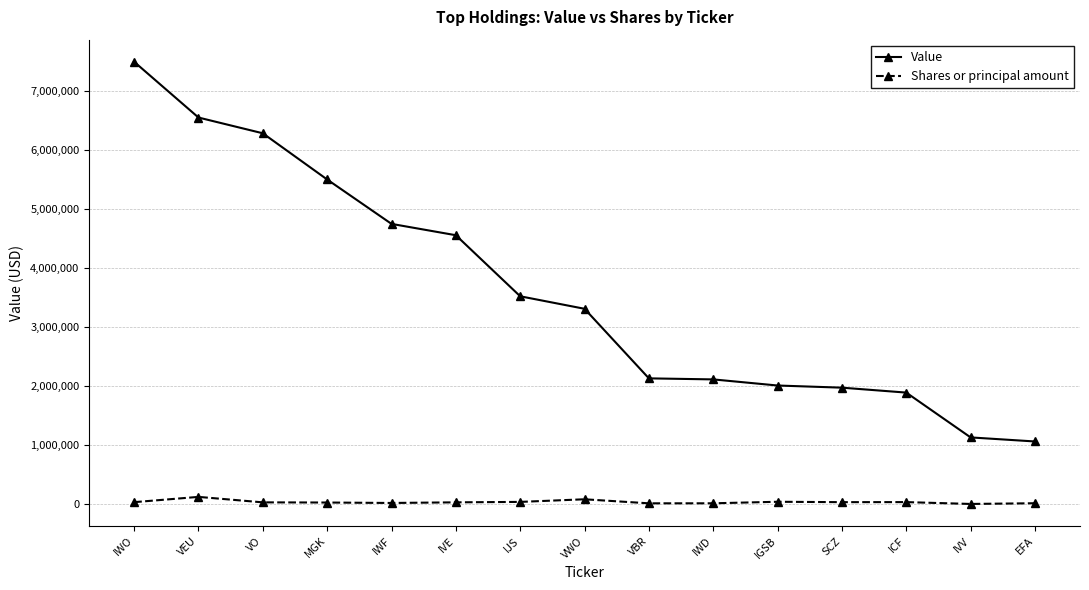

Rank the series at VO from highest to lowest value.

Value, Shares or principal amount